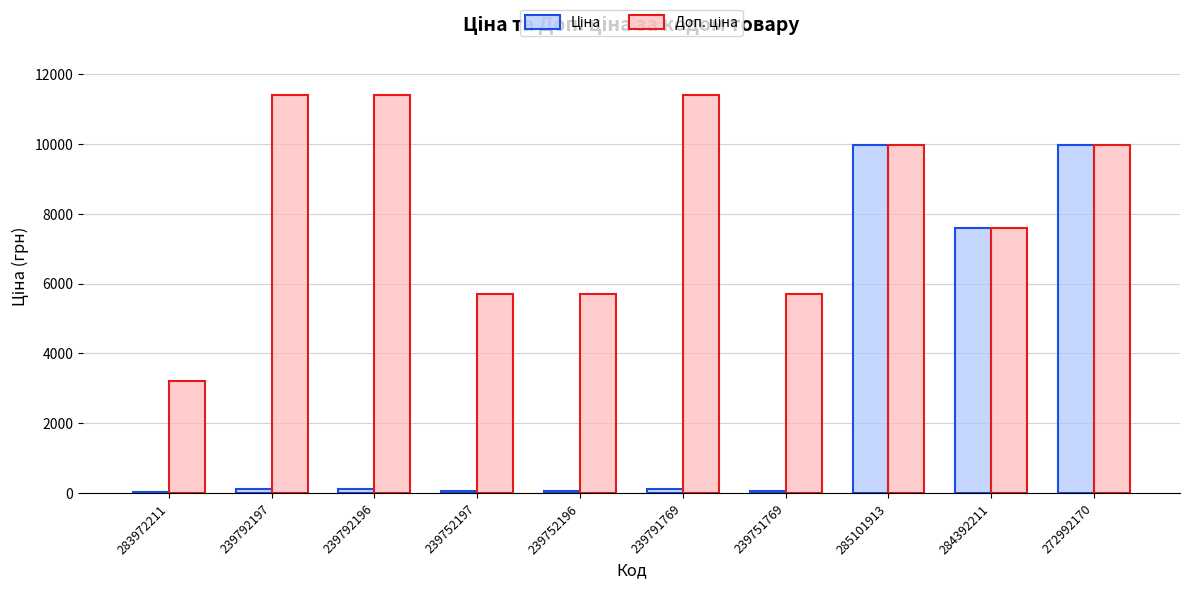

What is the maximum value shown in the chart?

11410.0